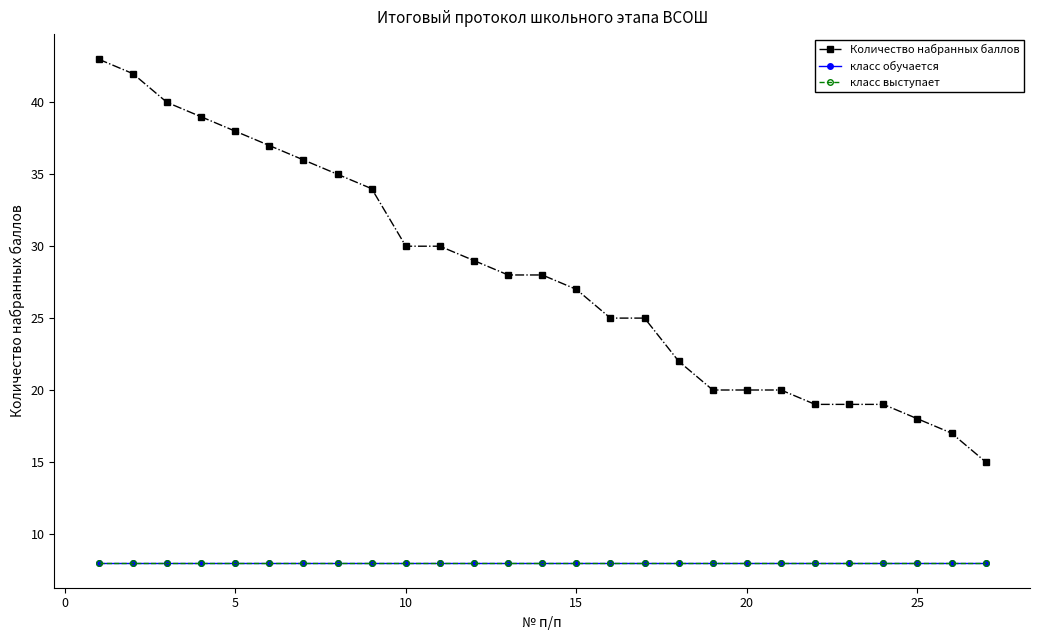

Is this an area chart (filled region under the line)?

No